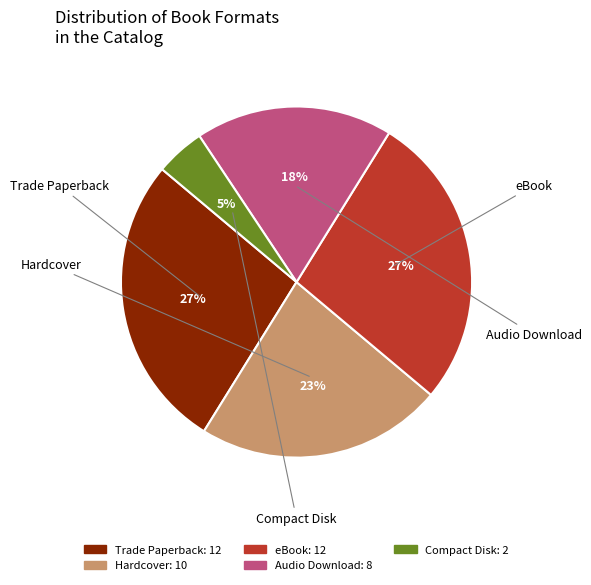

Between eBook and Compact Disk, which is larger?

eBook